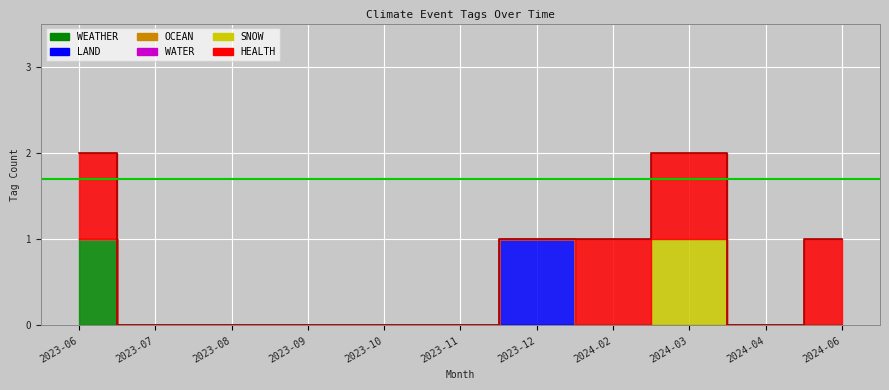

True or false: the data shows 0 at 2023-11.

True